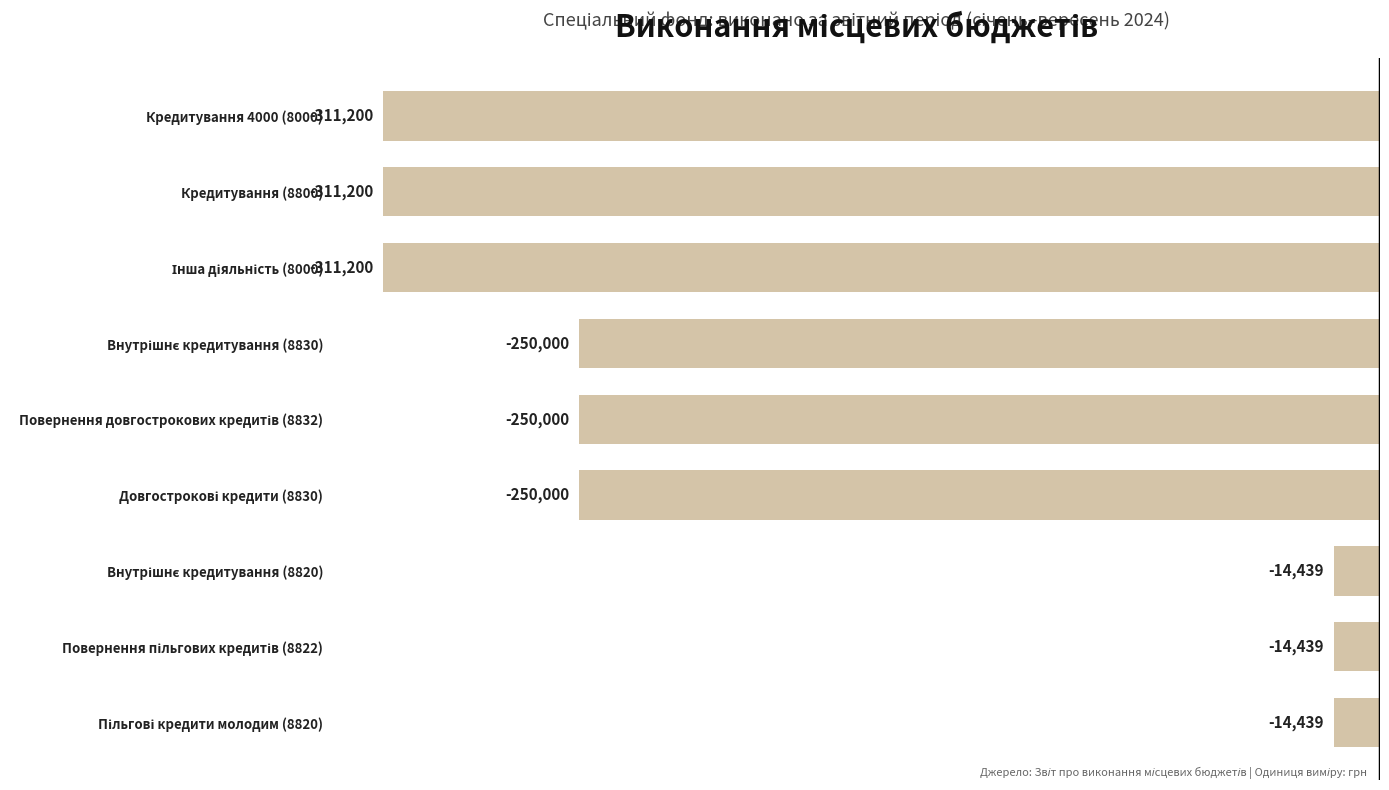

What is the smallest value displayed?

-311200.1